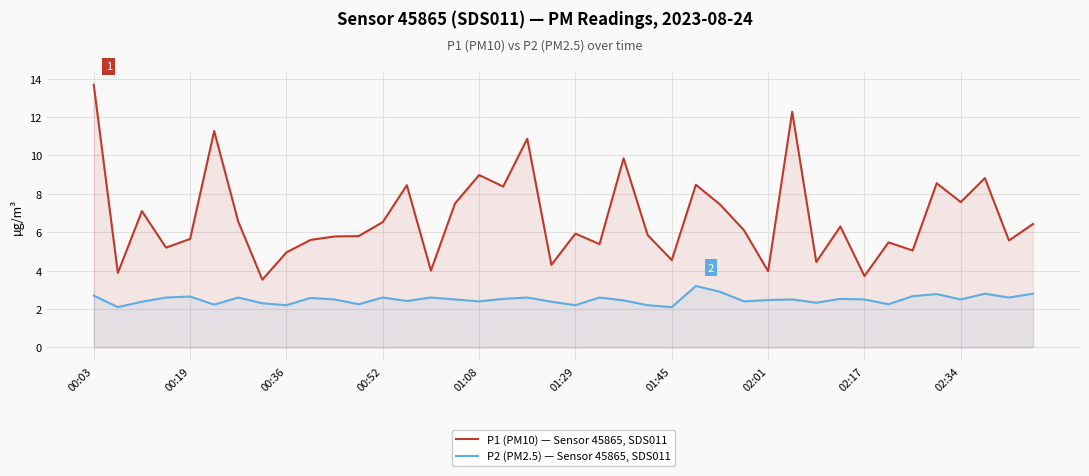

How many interior local valleys does the P2 (PM2.5) — Sensor 45865, SDS011 series have?

13